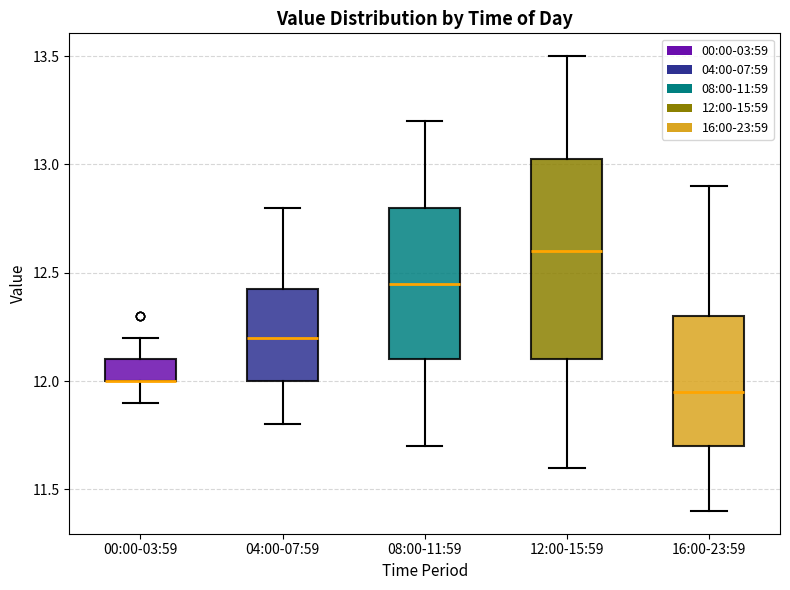

Where is the lower edge of the box for 16:00-23:59 on the y-axis? The values are not printed on the chart, so give them approximately, as read against the axis.

11.70